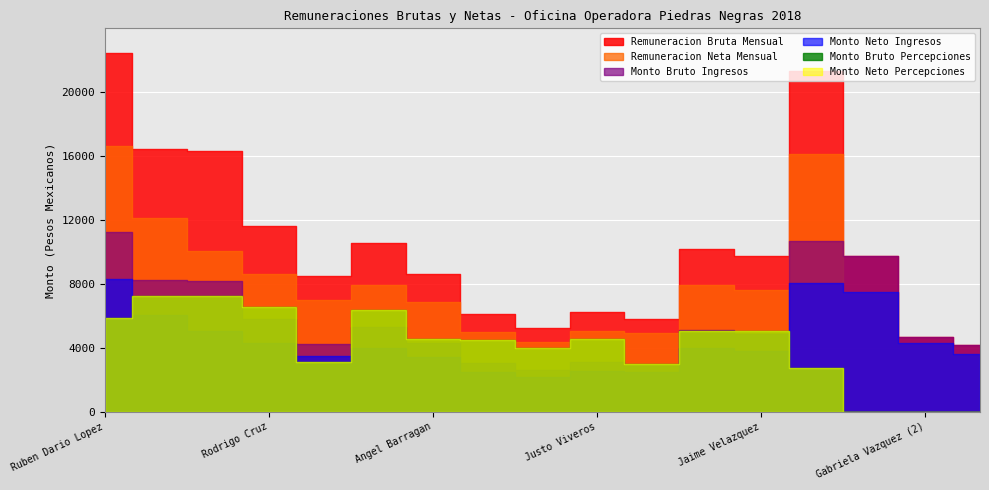

Where does the Remuneracion Neta Mensual series first go above 7490?

Ruben Dario Lopez